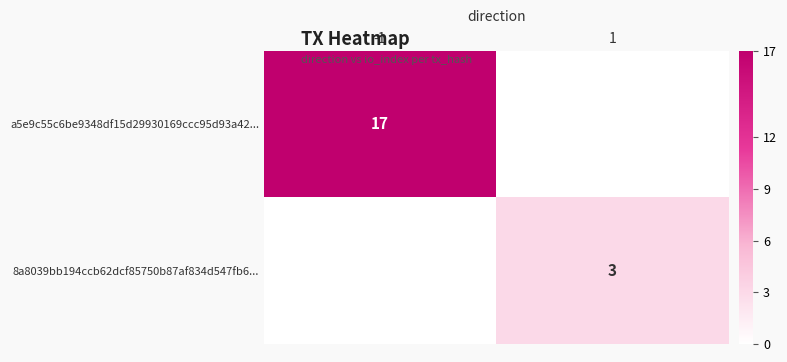

The value of a5e9c55c6be9348df15d29930169ccc95d93a42... at -1 is 28. True or false?

False